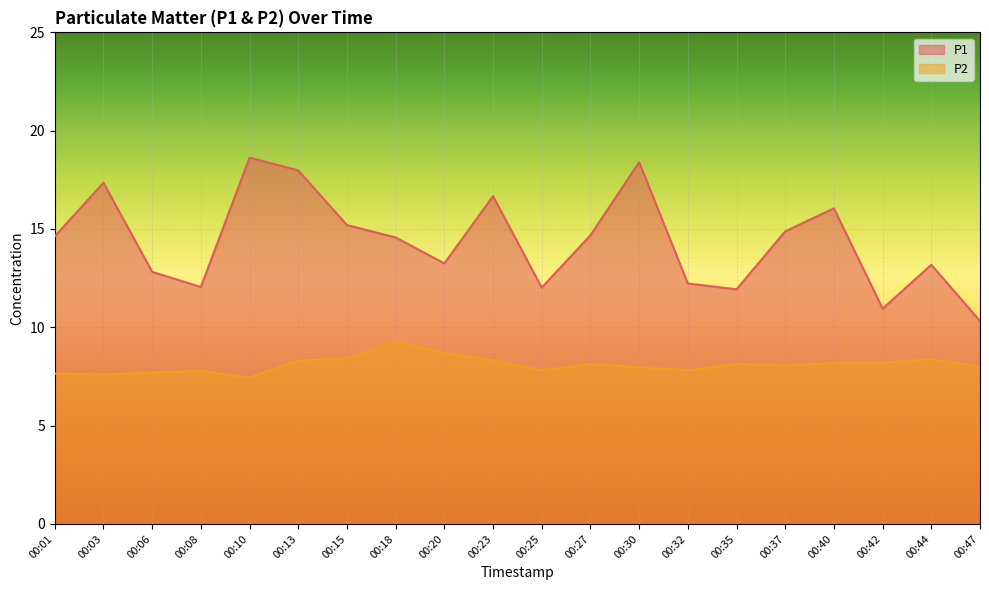

What is the difference between the P2 values at 00:25 and 00:42?

0.4